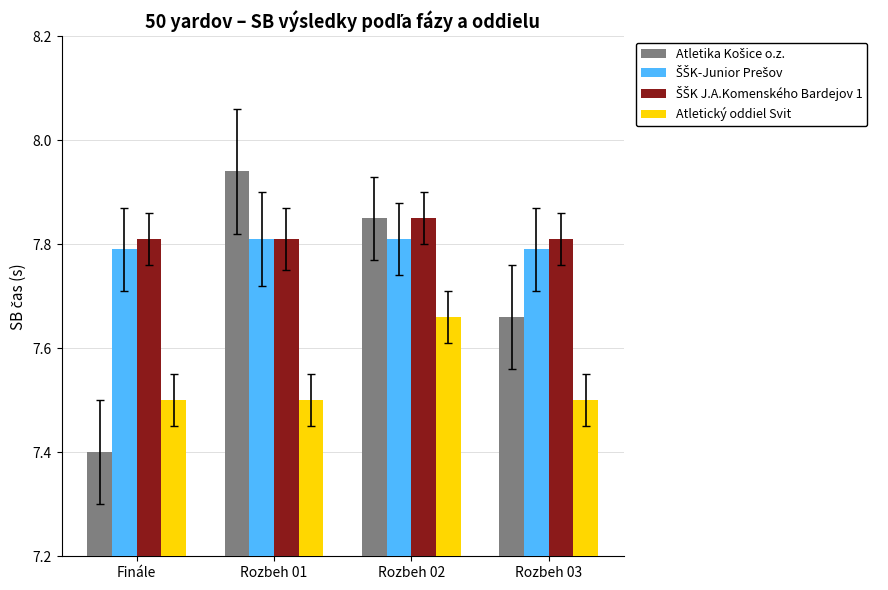

The Atletický oddiel Svit series shows 10.0 at Finále. True or false?

False